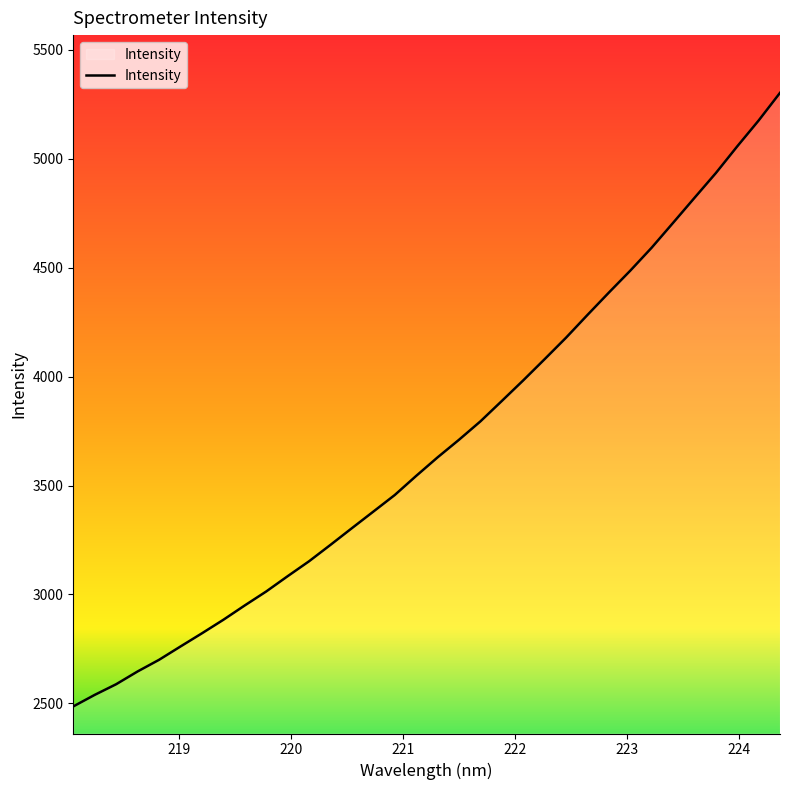

What is the greatest value displayed?

5303.2